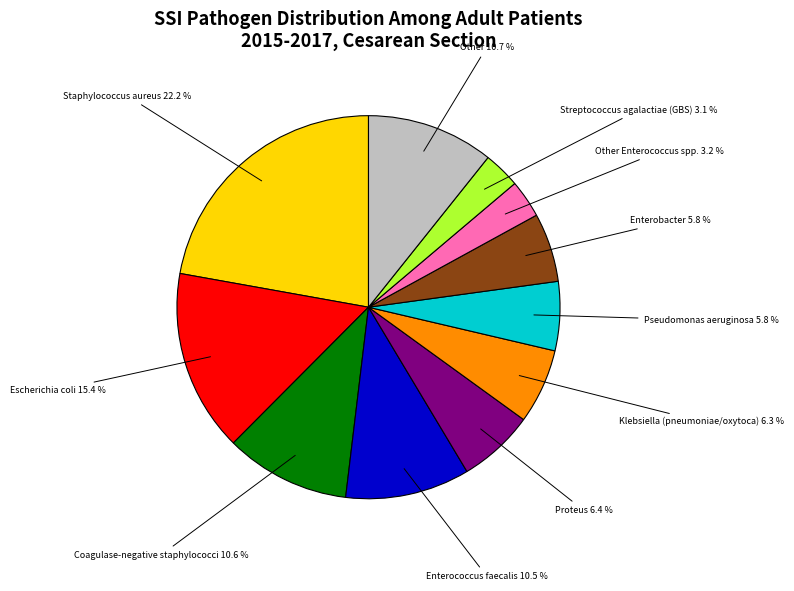

Is there any slice that represents more than half of the pie?

No